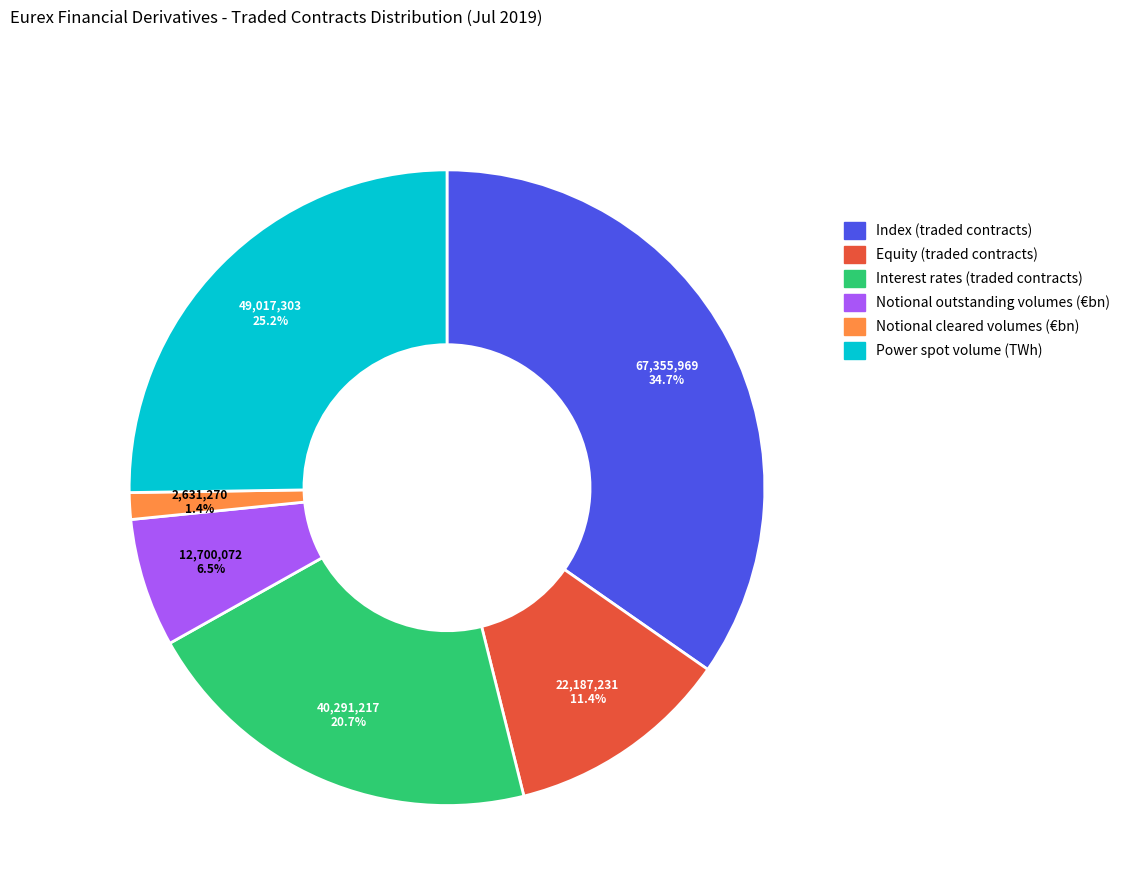

To the nearest percent, what is the combined percentage of Equity (traded contracts) and Index (traded contracts)?

46%